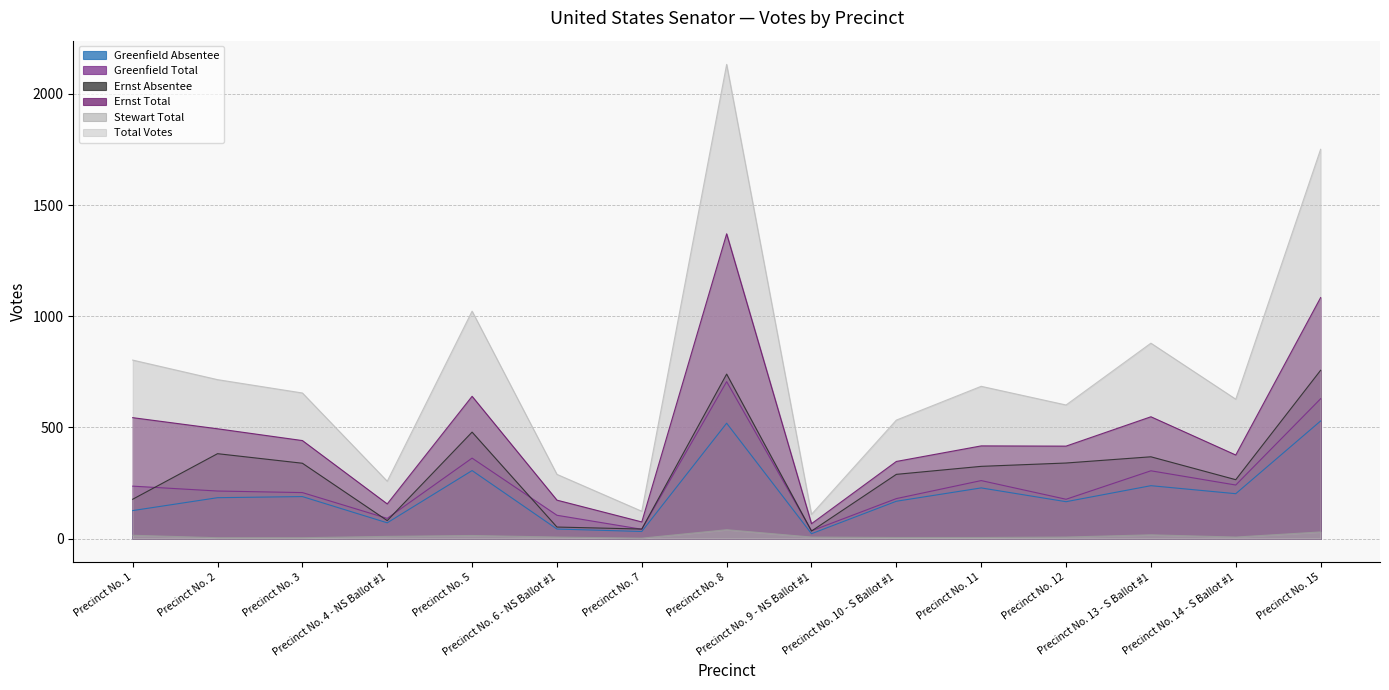

Between Precinct No. 7 and Precinct No. 8, which series saw the biggest shift?

Total Votes